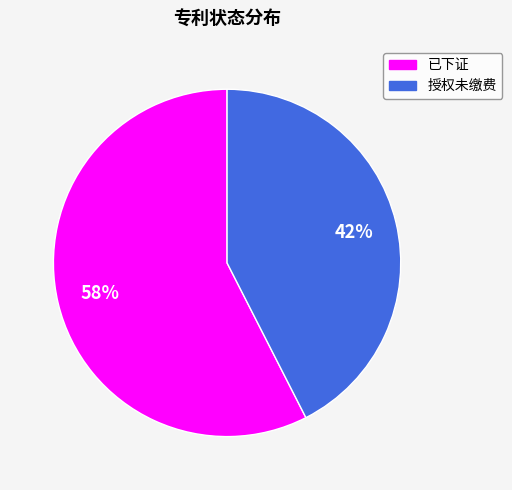

To the nearest percent, what is the average slice percentage?

50%